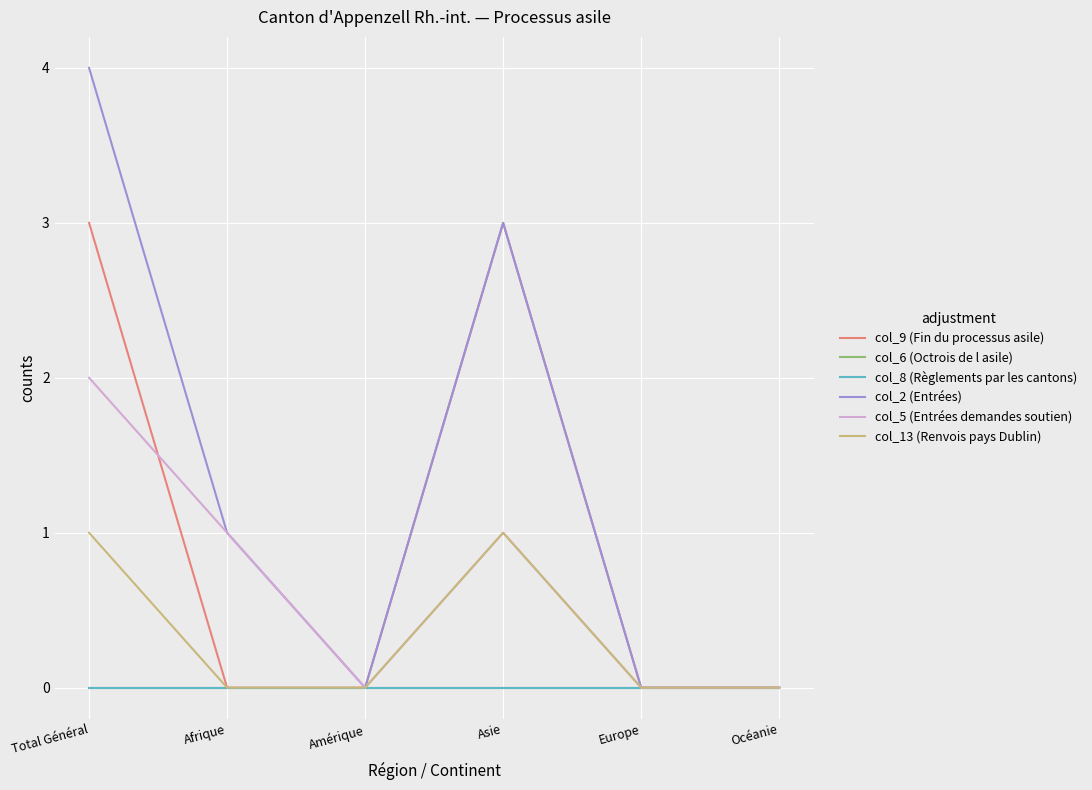

Does the chart have visible grid lines?

Yes